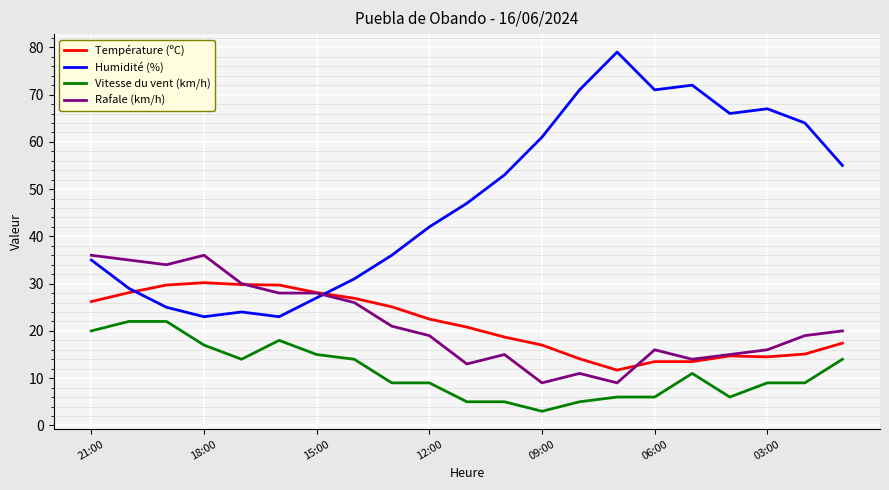

Which series has the largest total across all categories?

Humidité (%)